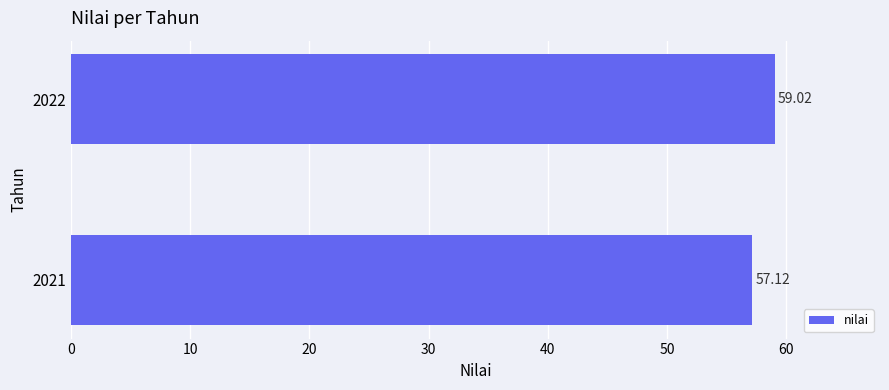

Between 2022 and 2021, which is larger?

2022